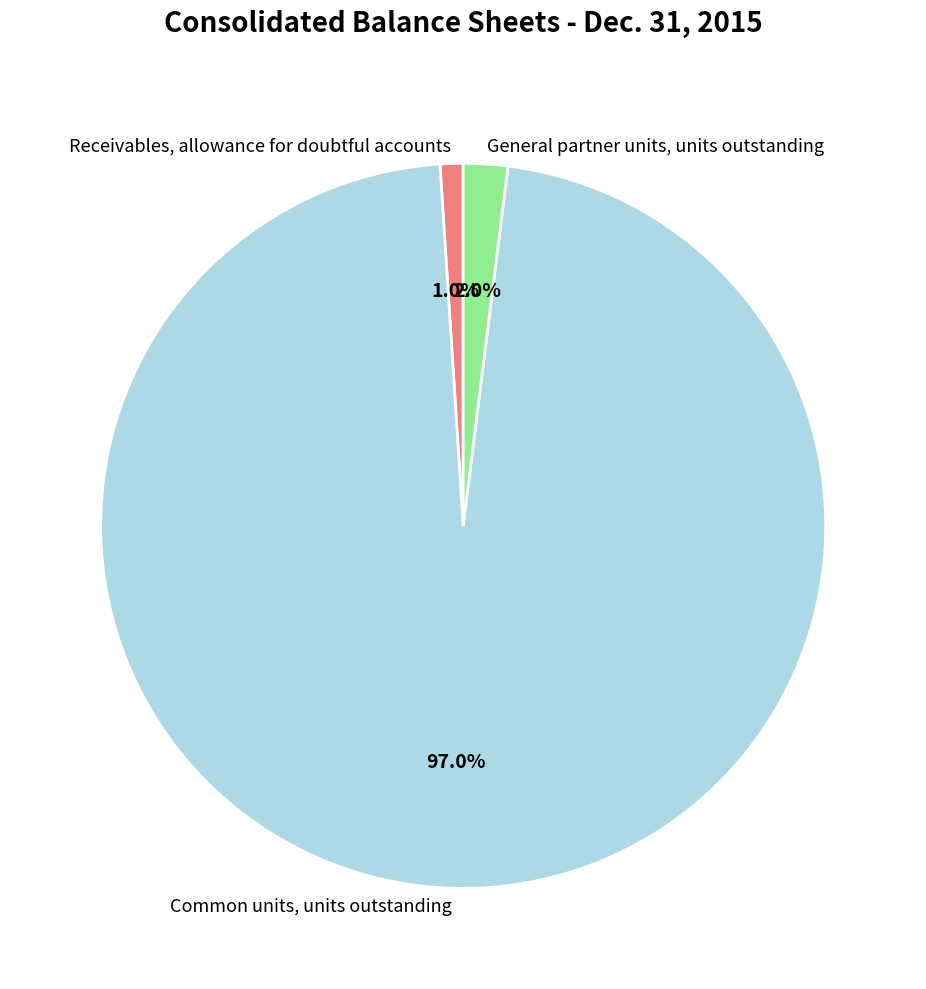

Rank the categories by value from lowest to highest.

Receivables, allowance for doubtful accounts, General partner units, units outstanding, Common units, units outstanding